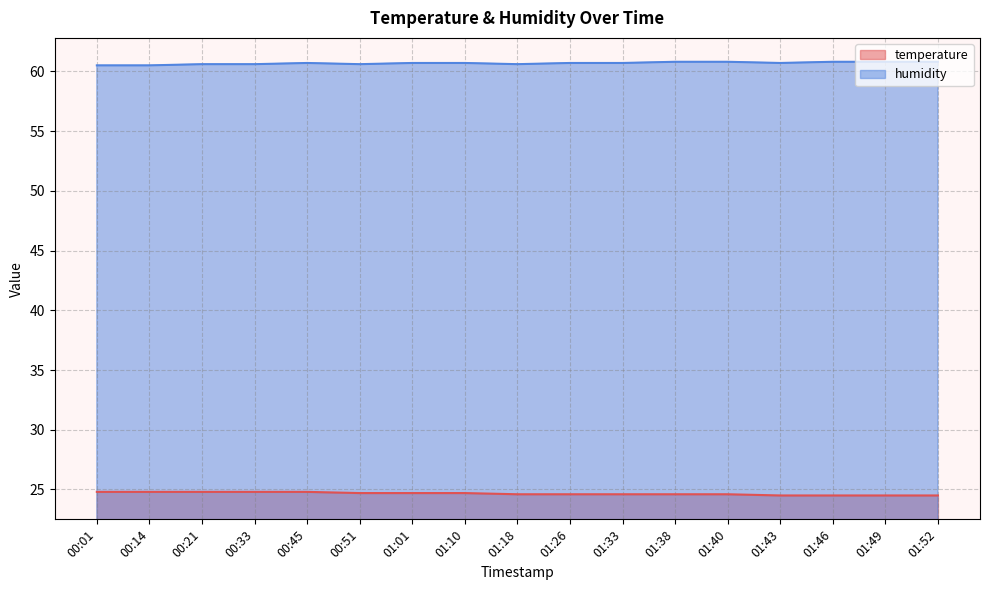

What is the spread (max minus min) of values at 01:49?

36.3